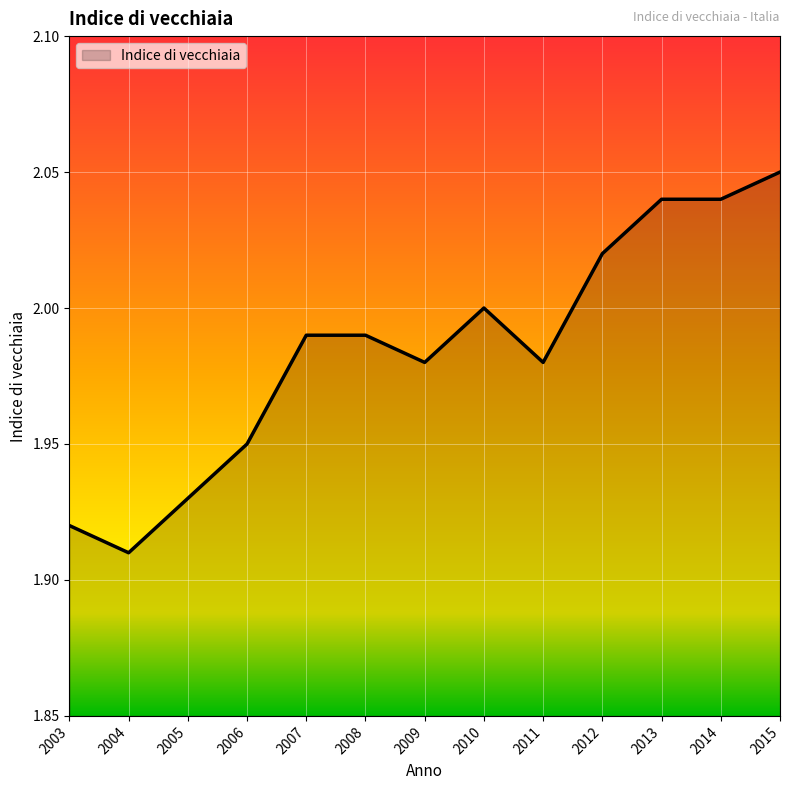

Count the number of categories in the chart.

13